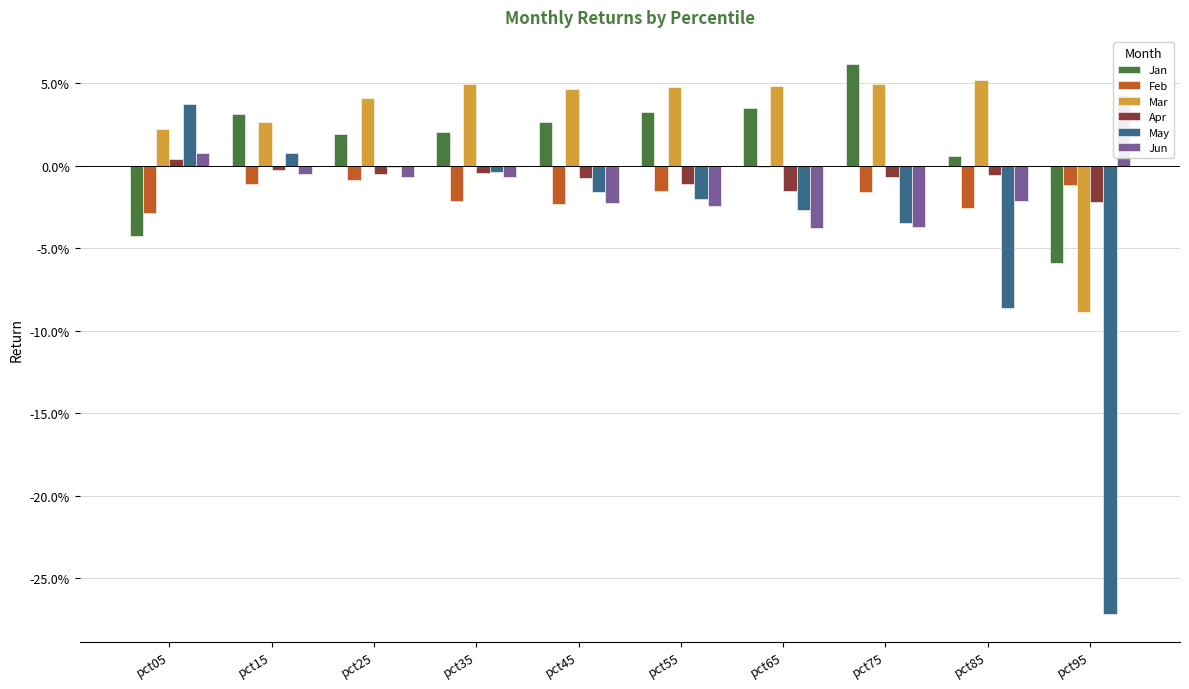

Rank the series by their maximum value, from lowest to highest.

Feb, Apr, May, Jun, Mar, Jan